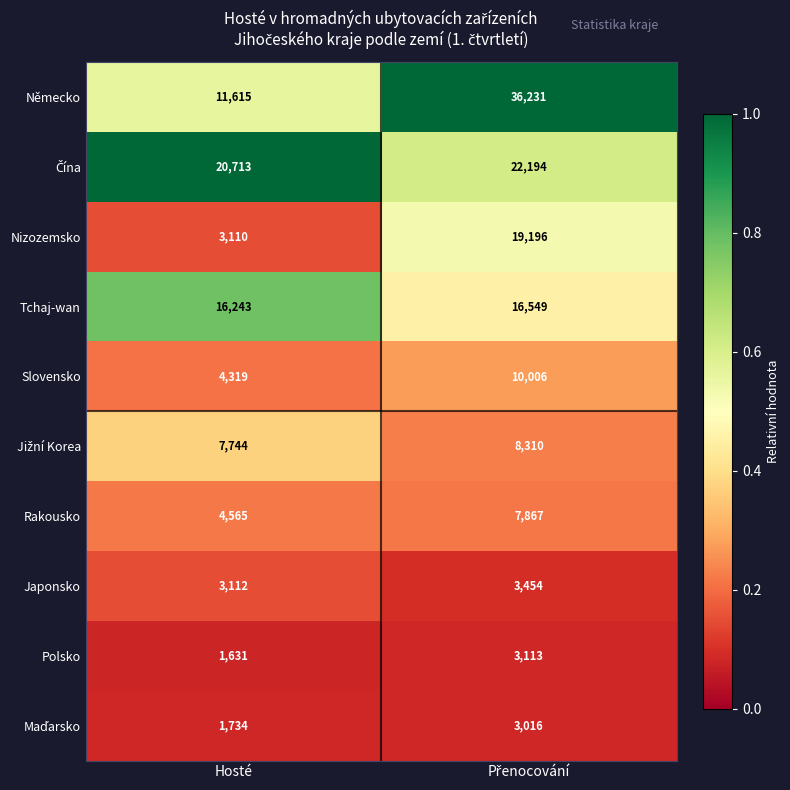

At which category does the chart reach its minimum across all series?

Hosté